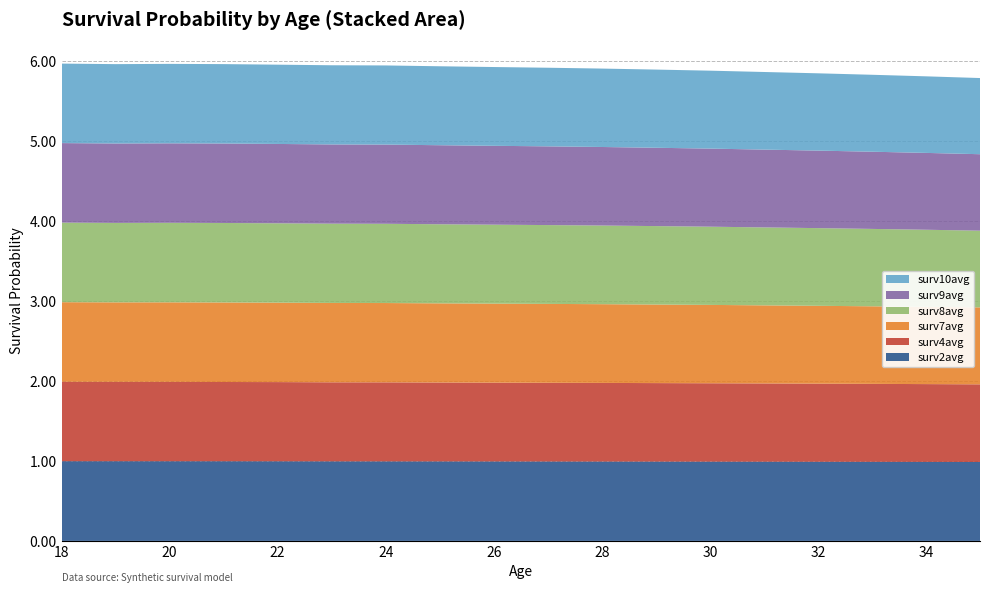

Reading left to right, list all the values displayed in this chart.

surv2avg: 18=1.0	19=1.0	20=1.0	21=1.0	22=1.0	23=1.0	24=1.0	25=1.0	26=1.0	27=1.0	28=1.0	29=1.0	30=1.0	31=1.0	32=1.0	33=1.0	34=1.0	35=1.0
surv4avg: 18=1.0	19=1.0	20=1.0	21=1.0	22=1.0	23=1.0	24=1.0	25=1.0	26=1.0	27=1.0	28=1.0	29=1.0	30=1.0	31=1.0	32=1.0	33=1.0	34=1.0	35=1.0
surv7avg: 18=1.0	19=1.0	20=1.0	21=1.0	22=1.0	23=1.0	24=1.0	25=1.0	26=1.0	27=1.0	28=1.0	29=1.0	30=1.0	31=1.0	32=1.0	33=1.0	34=1.0	35=1.0
surv8avg: 18=1.0	19=1.0	20=1.0	21=1.0	22=1.0	23=1.0	24=1.0	25=1.0	26=1.0	27=1.0	28=1.0	29=1.0	30=1.0	31=1.0	32=1.0	33=1.0	34=1.0	35=1.0
surv9avg: 18=1.0	19=1.0	20=1.0	21=1.0	22=1.0	23=1.0	24=1.0	25=1.0	26=1.0	27=1.0	28=1.0	29=1.0	30=1.0	31=1.0	32=1.0	33=1.0	34=1.0	35=1.0
surv10avg: 18=1.0	19=1.0	20=1.0	21=1.0	22=1.0	23=1.0	24=1.0	25=1.0	26=1.0	27=1.0	28=1.0	29=1.0	30=1.0	31=1.0	32=1.0	33=1.0	34=1.0	35=1.0